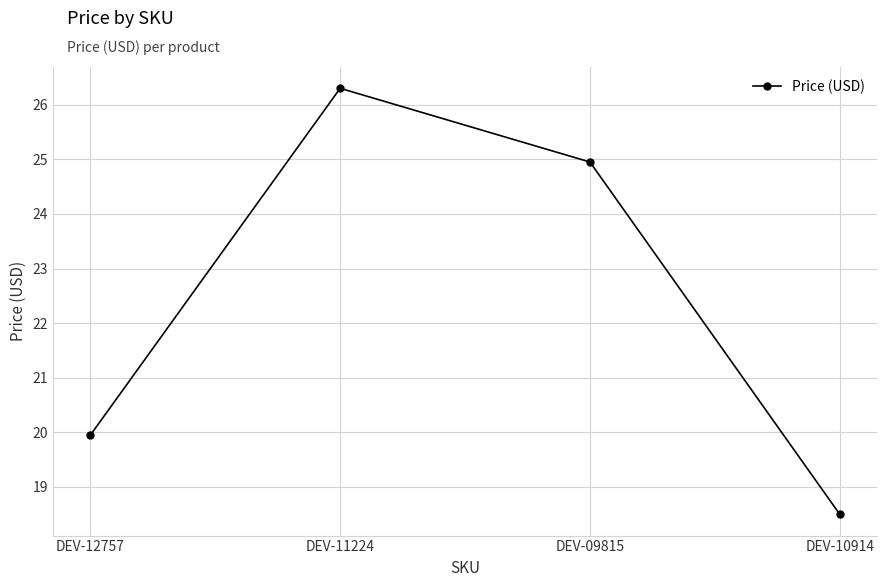

Which label corresponds to the largest value in the chart?

DEV-11224